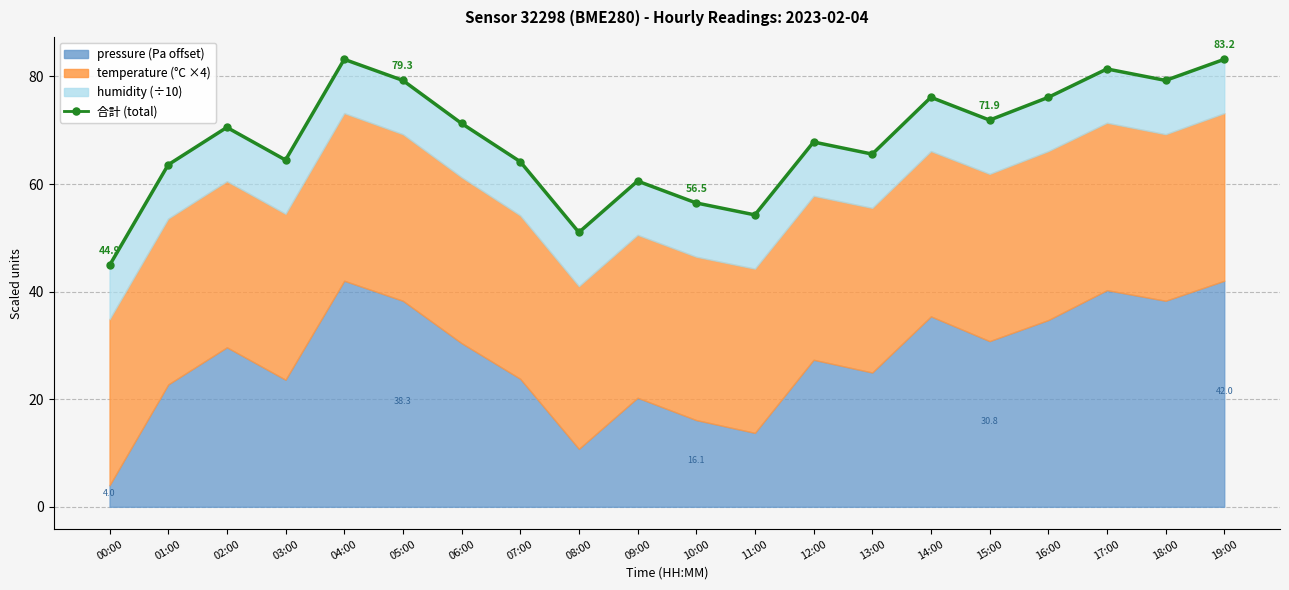

At which category does the data reach its first local peak?

02:00